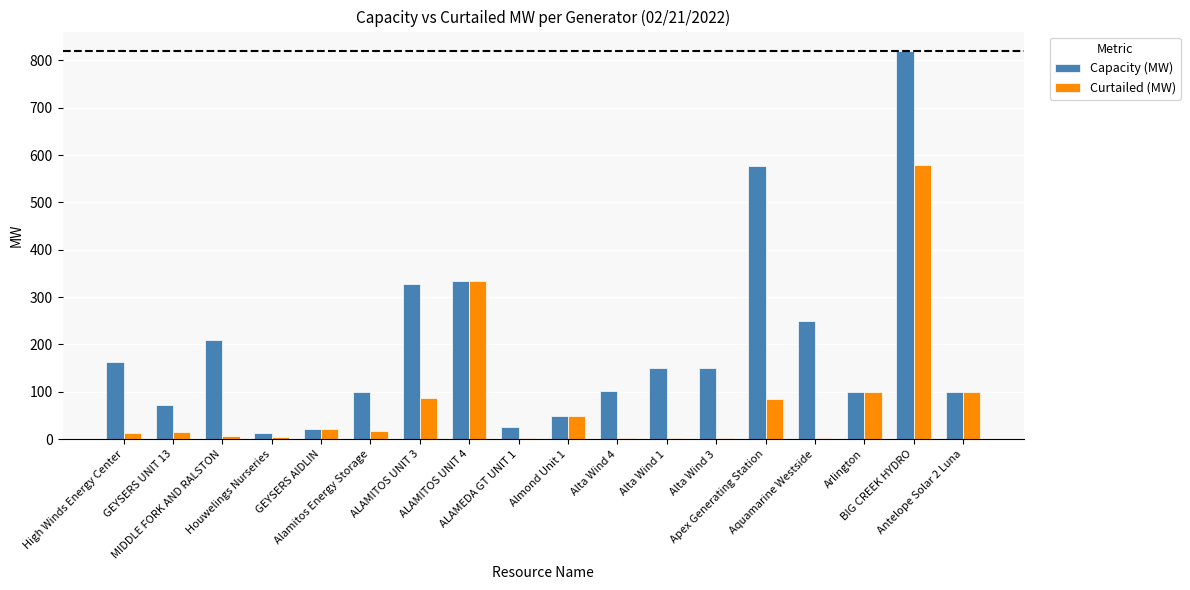

How many groups of bars are there?

18